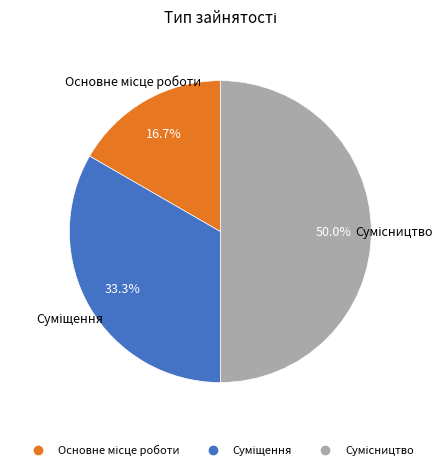

What is the change in value from Основне місце роботи to Суміщення?

+1